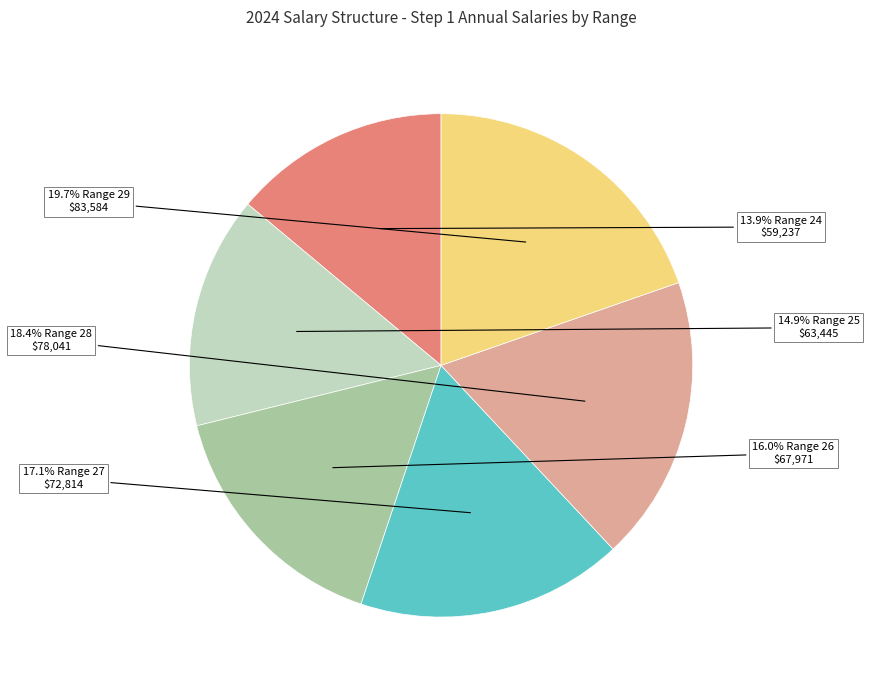

Is there any slice that represents more than half of the pie?

No